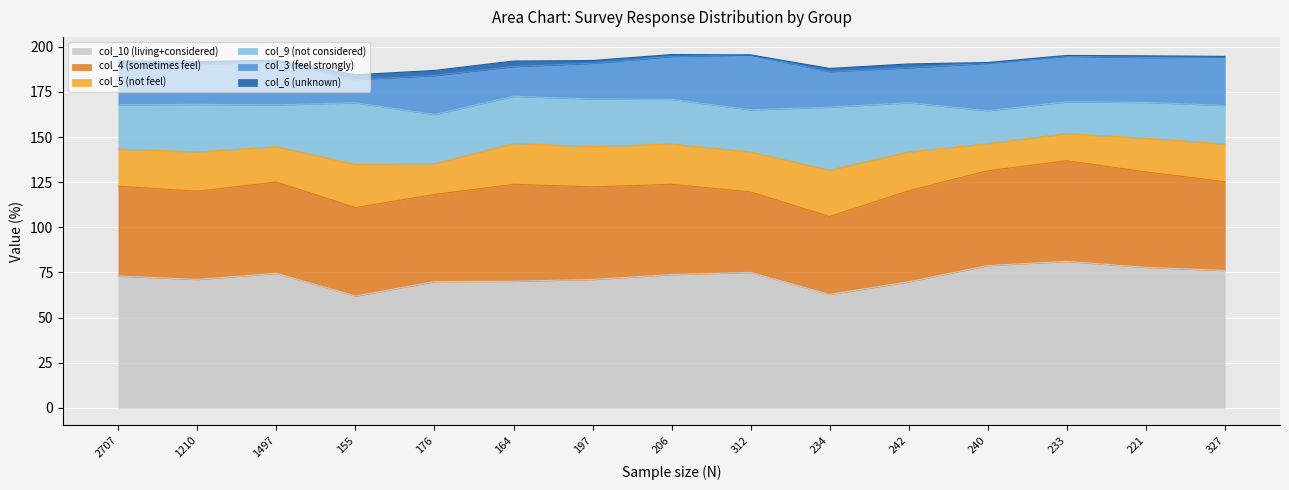

Rank the series by their maximum value, from lowest to highest.

col_6 (unknown), col_5 (not feel), col_3 (feel strongly), col_9 (not considered), col_4 (sometimes feel), col_10 (living+considered)